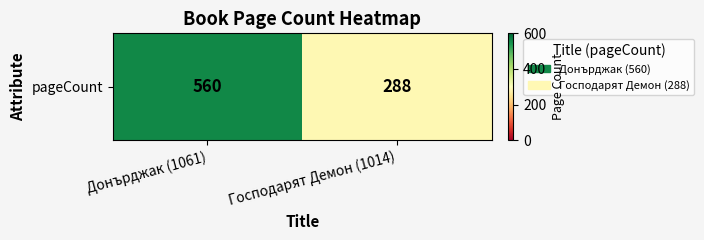

The value at Господарят Демон (1014) is 135. True or false?

False